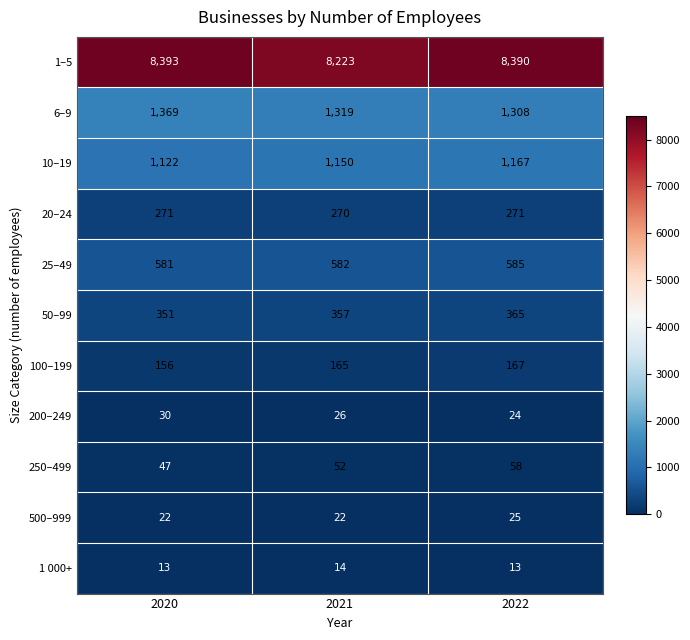

True or false: 6–9 has a value of 425 at 2021.

False